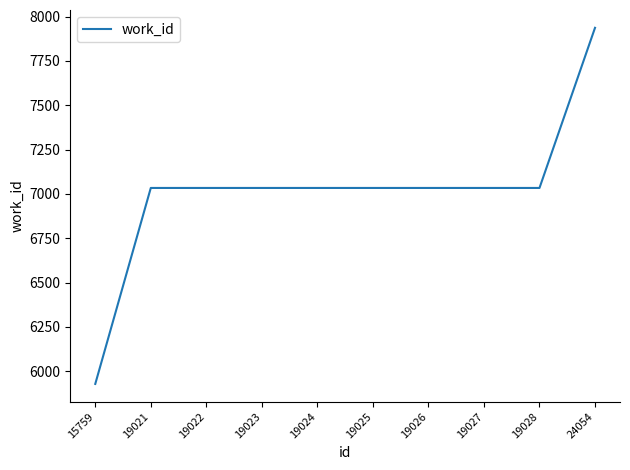

Reading left to right, extract all data points from this chart.

5929	7034	7034	7034	7034	7034	7034	7034	7034	7937